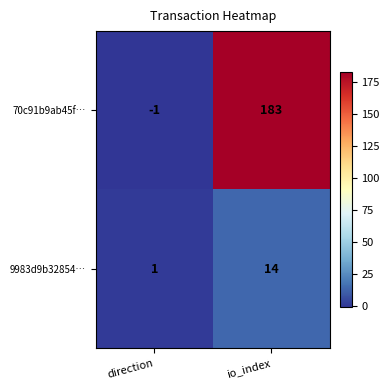

What is the difference between the 9983d9b32854… values at io_index and direction?

13